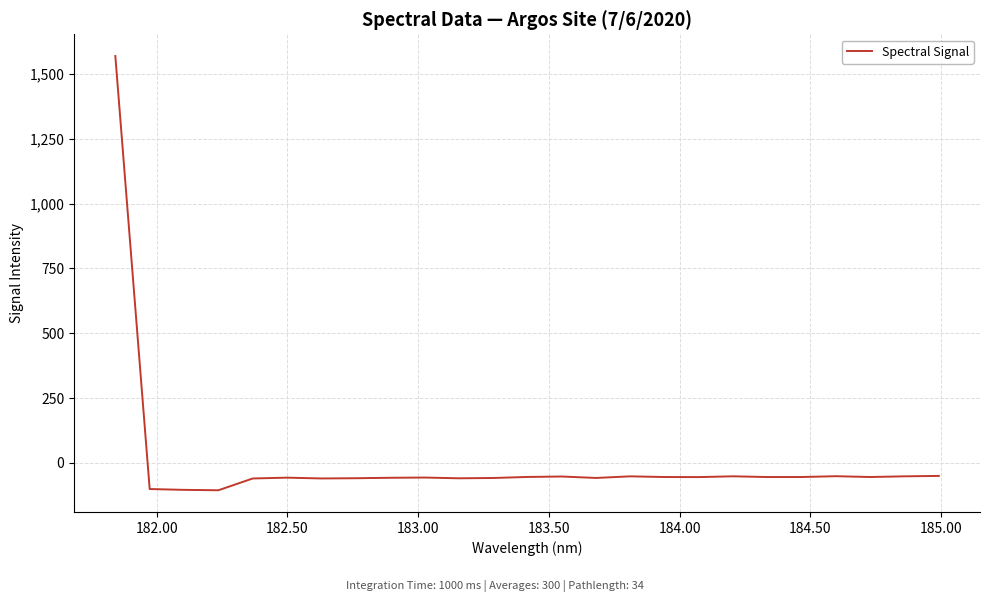

Is this an area chart (filled region under the line)?

No